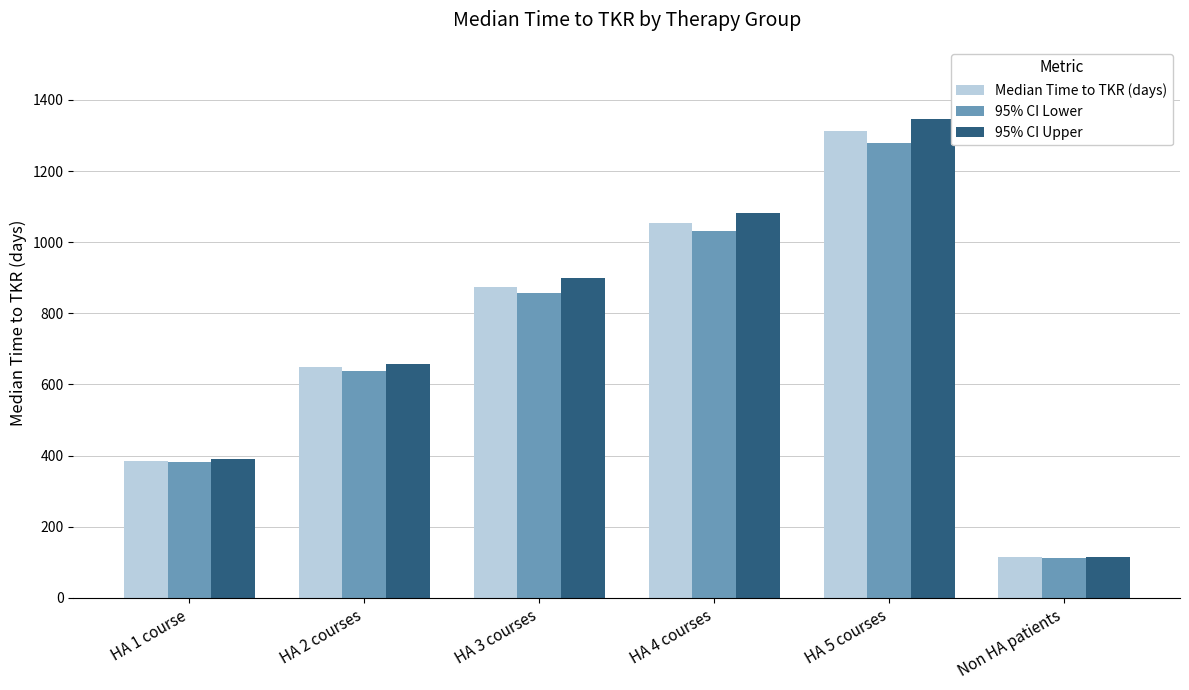

What is the difference between the maximum and minimum values in the Median Time to TKR (days) series?

1198